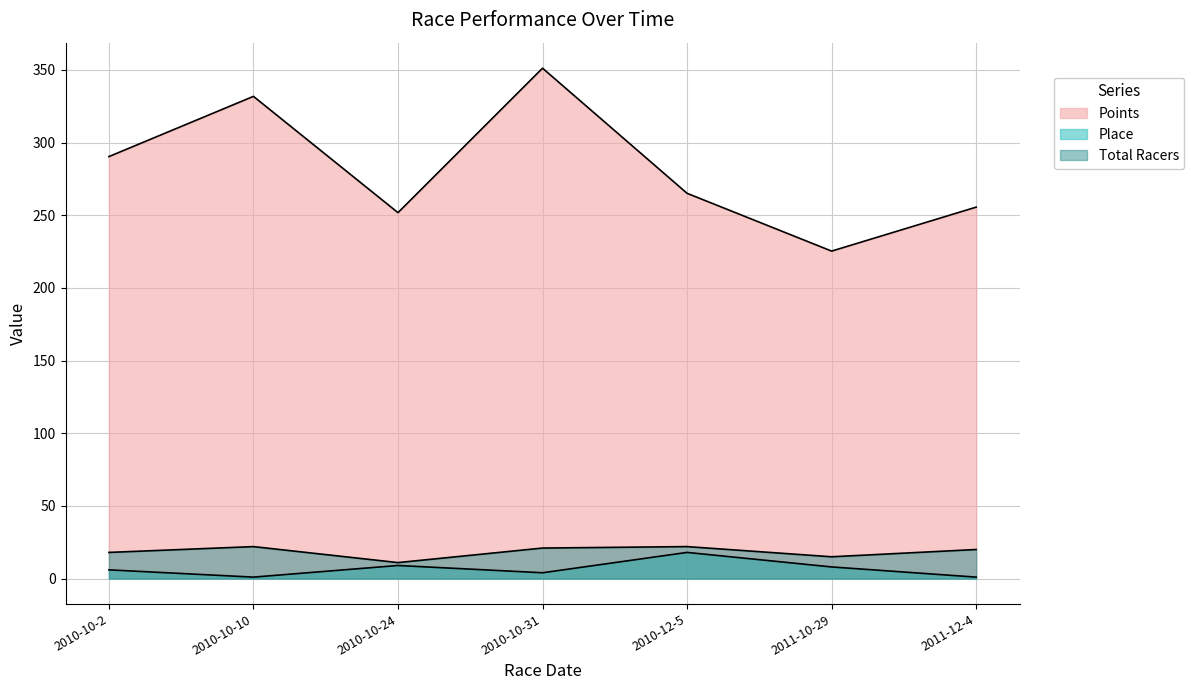

What is the maximum value for Points?

351.2